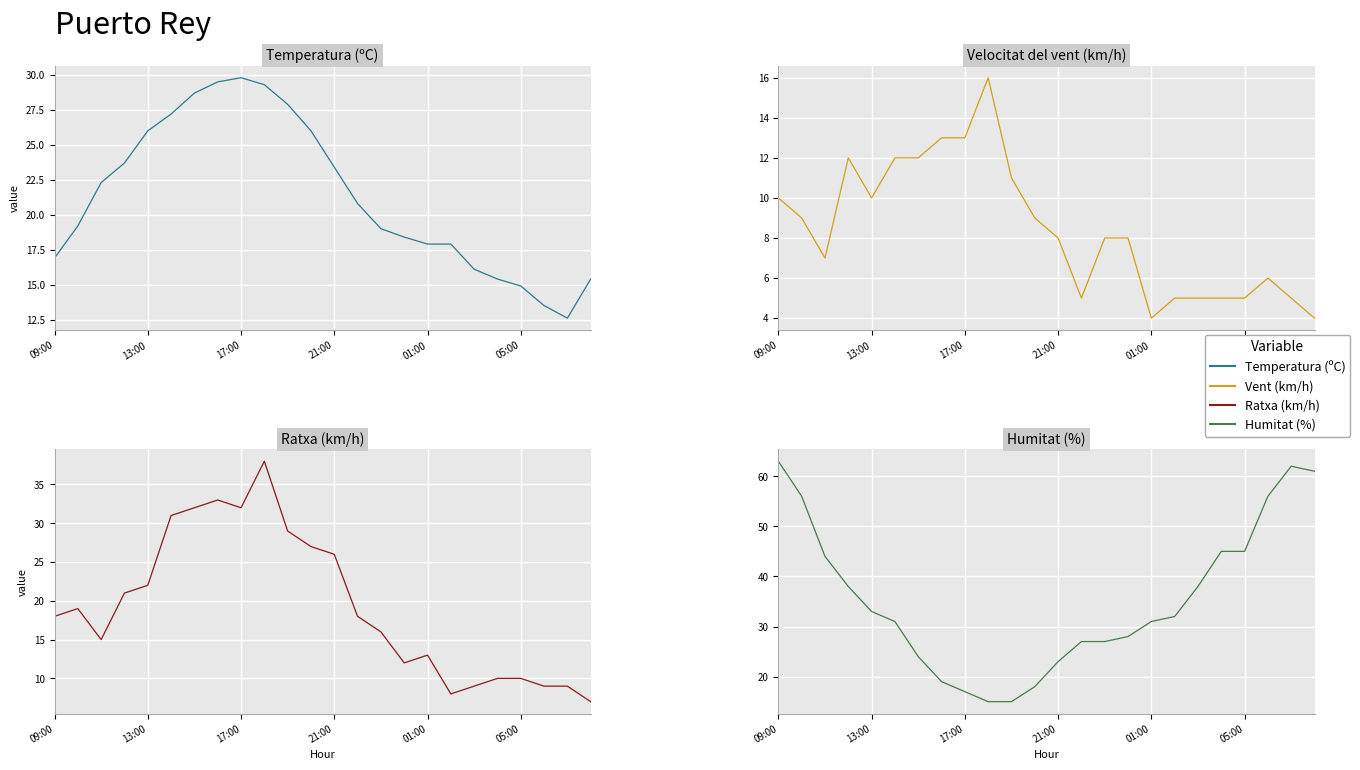

Which series has the largest total across all categories?

Humitat (%)